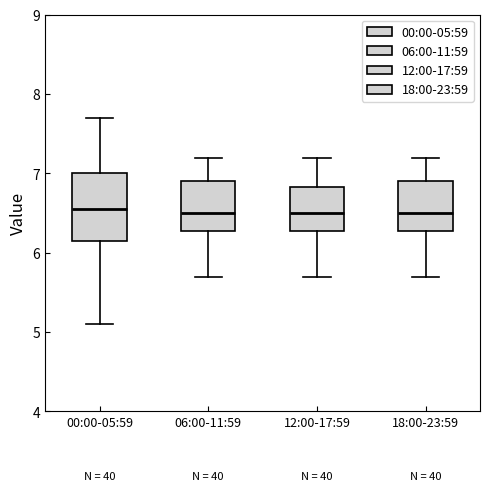

Where is the upper edge of the box for 18:00-23:59 on the y-axis? The values are not printed on the chart, so give them approximately, as read against the axis.

6.9